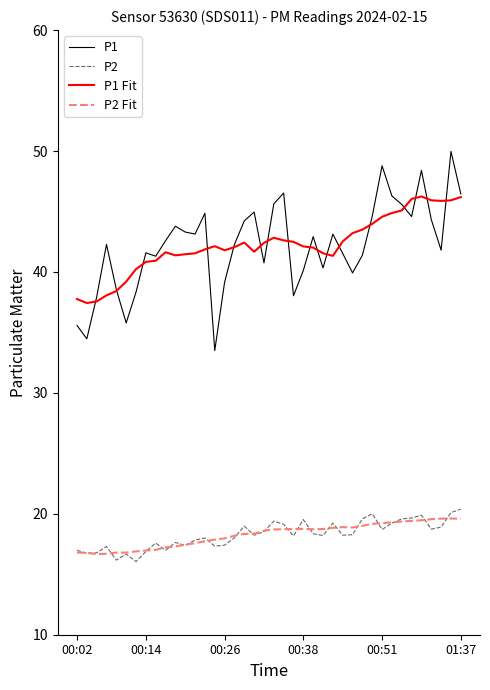

What is the lowest value of the P1 Fit series?

37.4